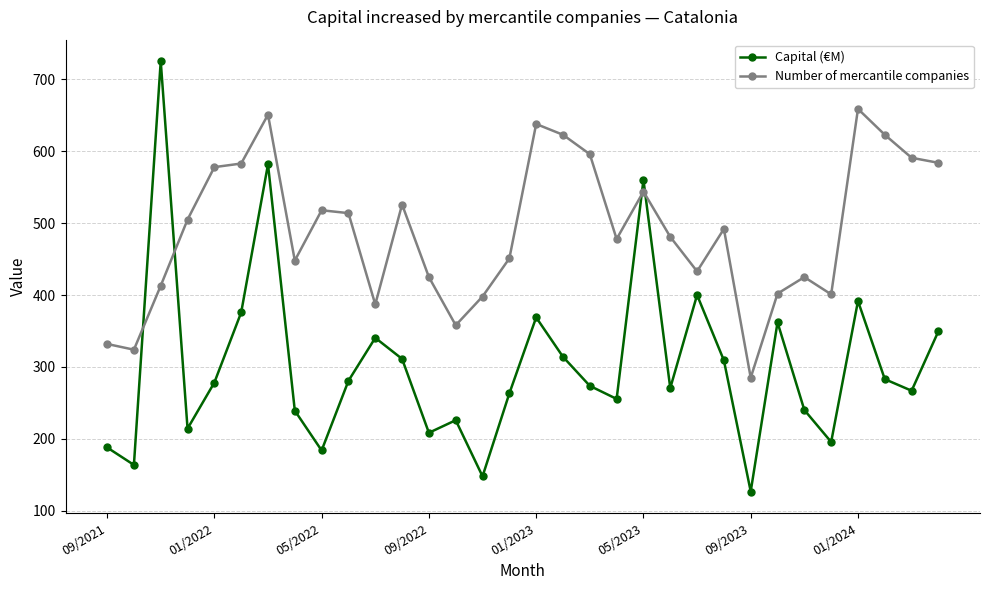

How many intersections are there between Capital (€M) and Number of mercantile companies?

4